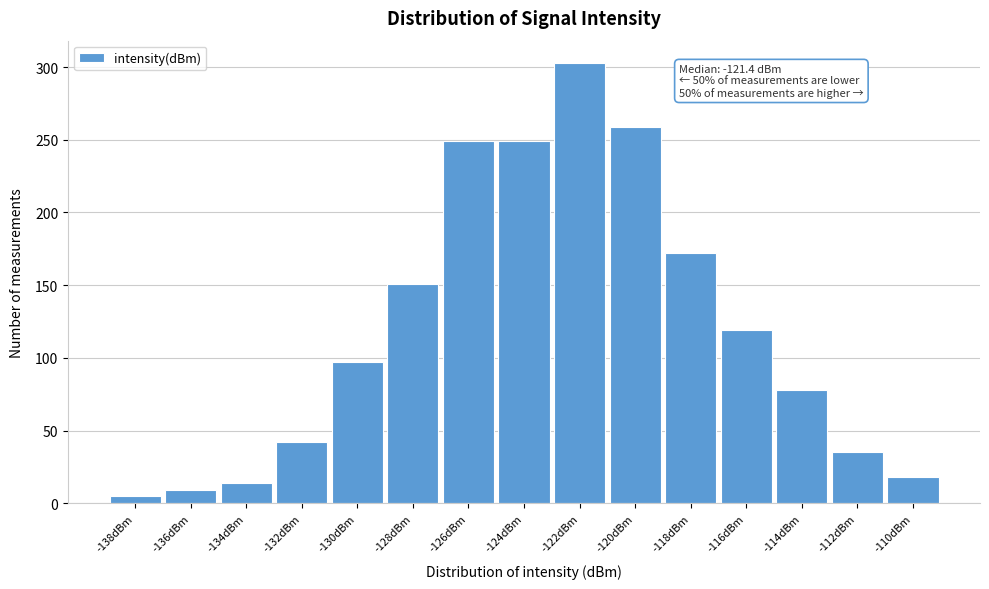

Reading left to right, extract all data points from this chart.

5	9	14	42	97	151	249	249	303	259	172	119	78	35	18